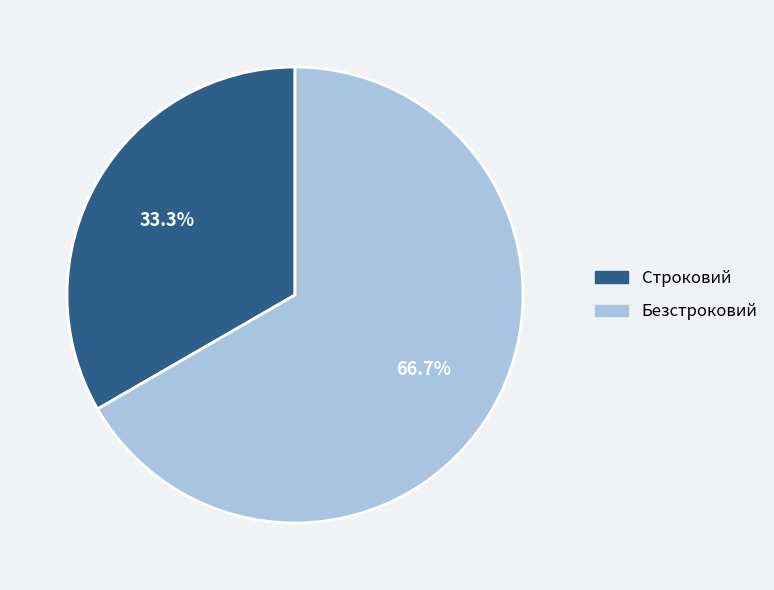

What is the ratio of the value at Строковий to the value at Безстроковий?

0.5